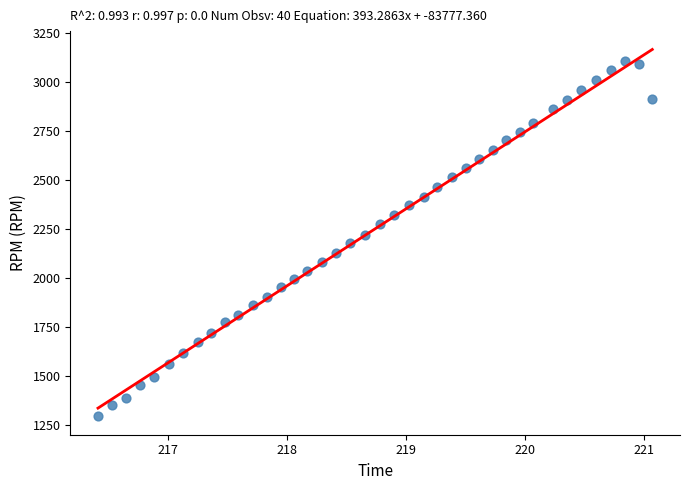

What is the range of Y values (max minus min)?

1813